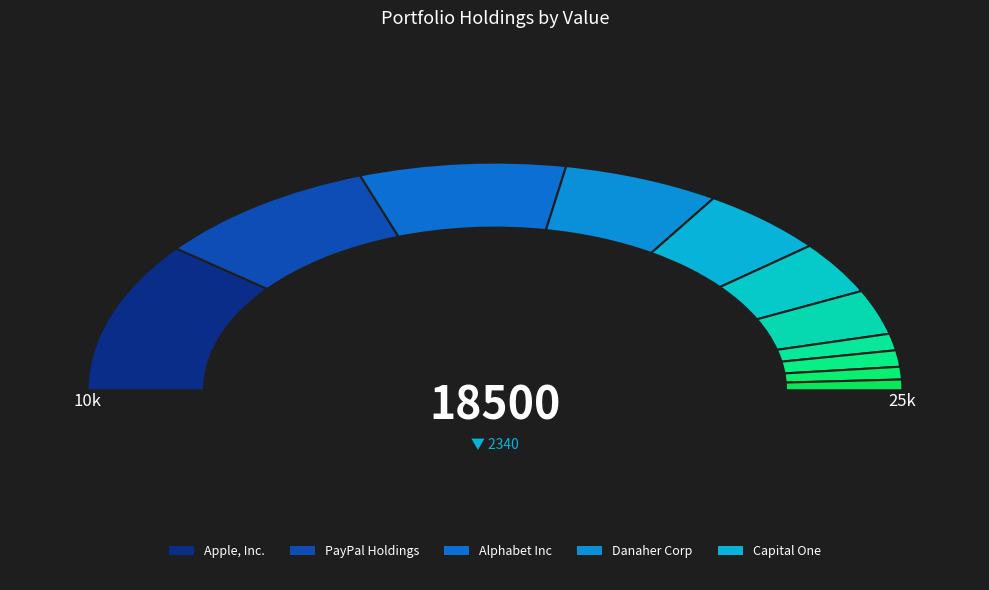

Which slice is the largest?

Apple, Inc.